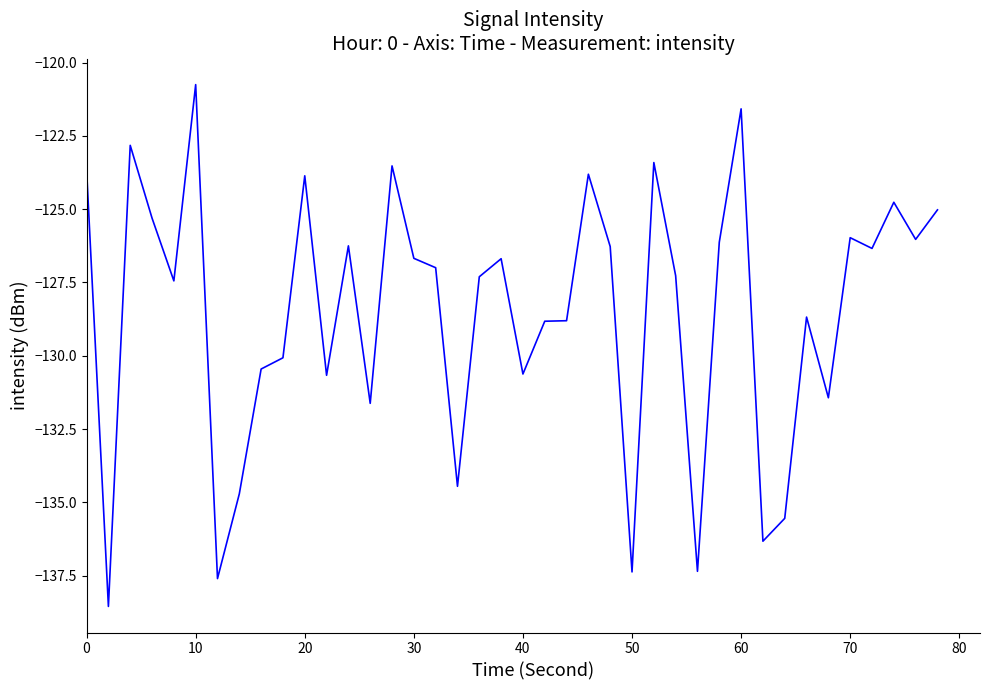

What is the minimum value shown in the chart?

-138.6